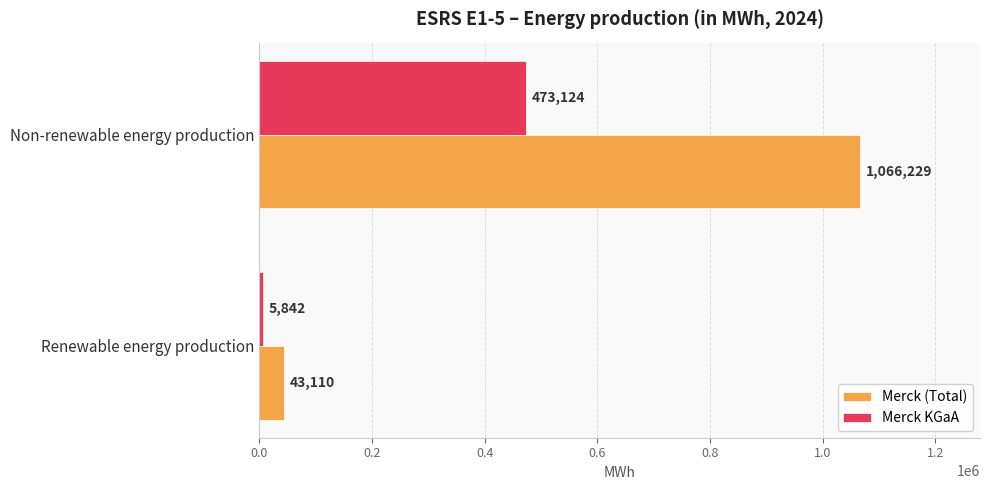

The value of Merck KGaA at Non-renewable energy production is 473124. True or false?

True